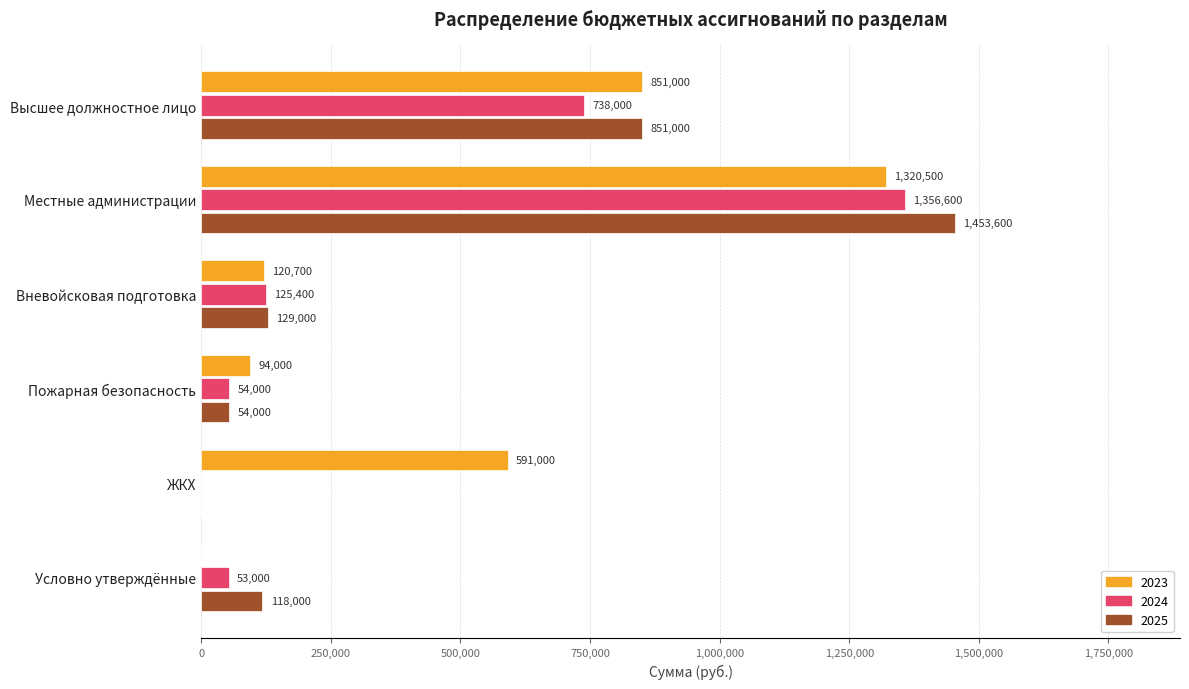

How many positive values does the 2025 series have?

5